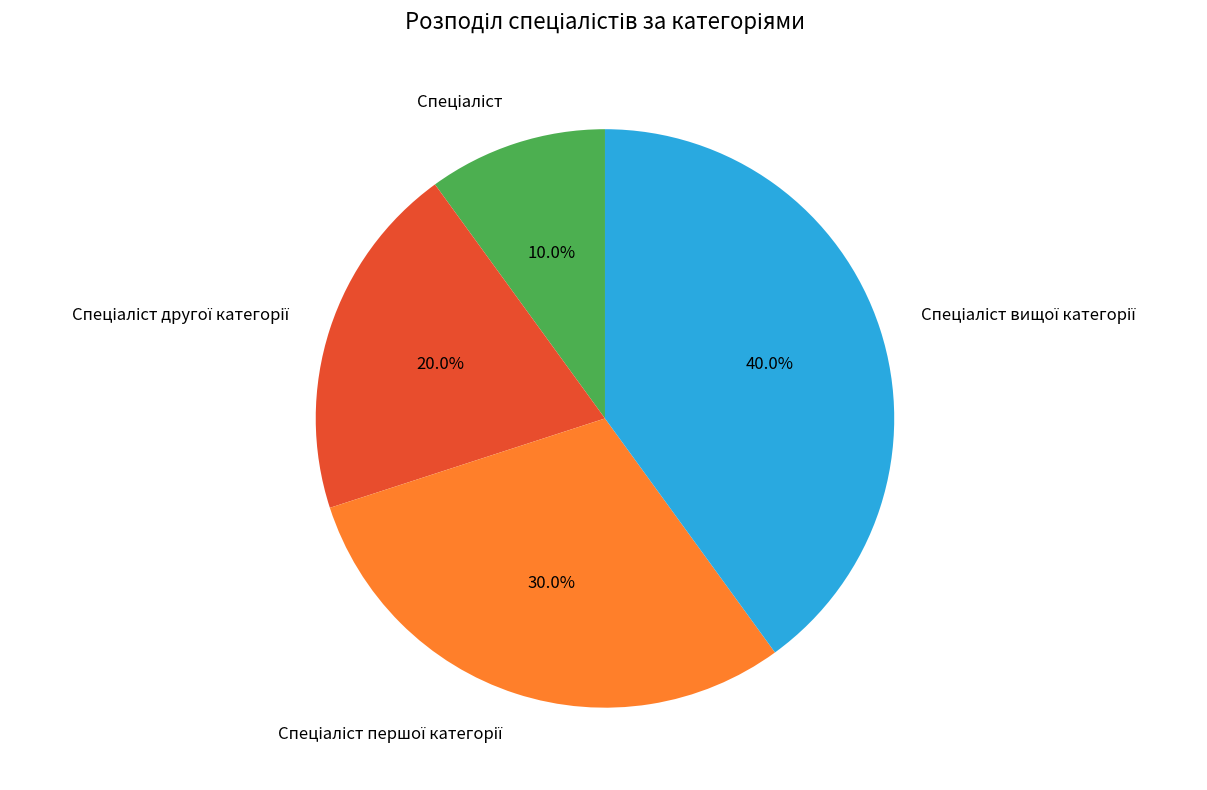

Is there any slice that represents more than half of the pie?

No